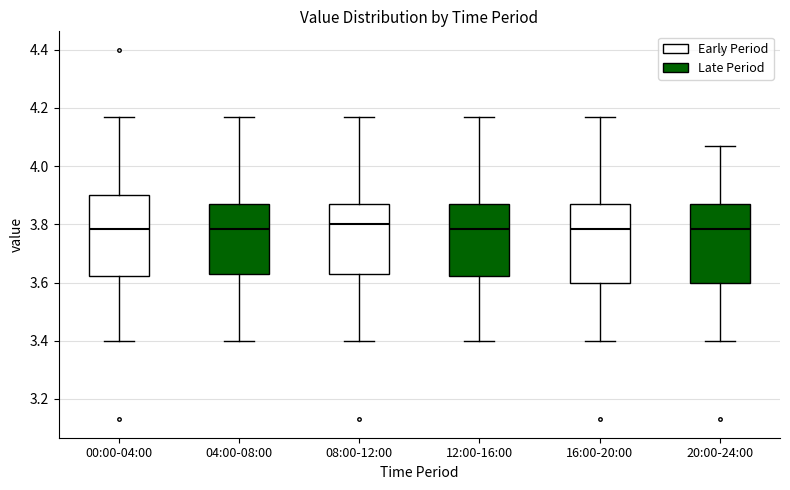

Reading left to right, read every box against the y-axis: the position of its median line, the range the box covers, and the ends of its whiskers. The values are not printed on the chart, so give them approximately, as read against the axis.

00:00-04:00: median 3.78, box 3.62 to 3.90, whiskers 3.40 to 4.18
04:00-08:00: median 3.78, box 3.64 to 3.88, whiskers 3.40 to 4.18
08:00-12:00: median 3.80, box 3.64 to 3.88, whiskers 3.40 to 4.18
12:00-16:00: median 3.78, box 3.62 to 3.88, whiskers 3.40 to 4.18
16:00-20:00: median 3.78, box 3.60 to 3.88, whiskers 3.40 to 4.18
20:00-24:00: median 3.78, box 3.60 to 3.88, whiskers 3.40 to 4.08